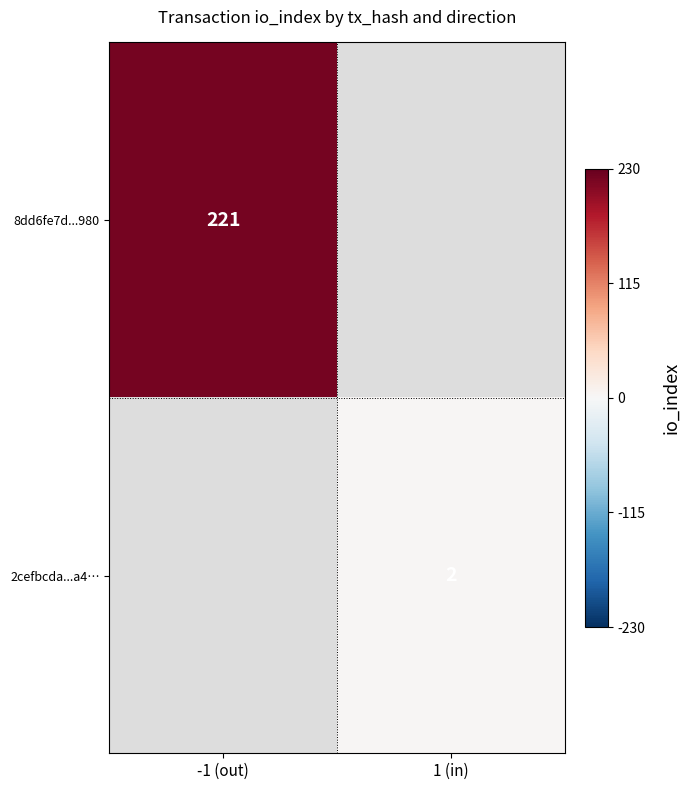

The value of 8dd6fe7d...980 at -1 (out) is 138. True or false?

False